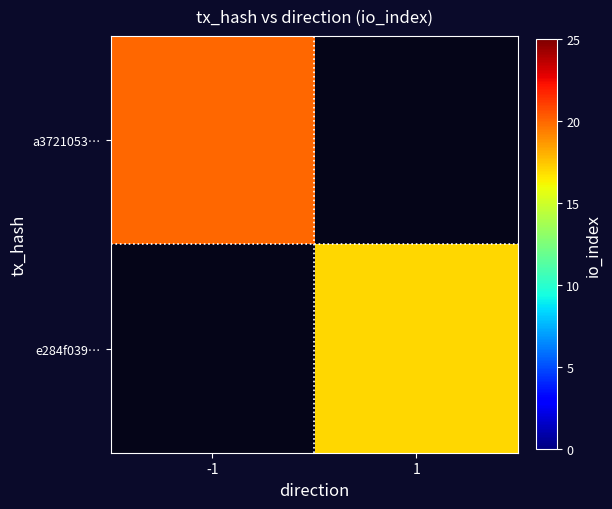

How many series are shown in this chart?

2